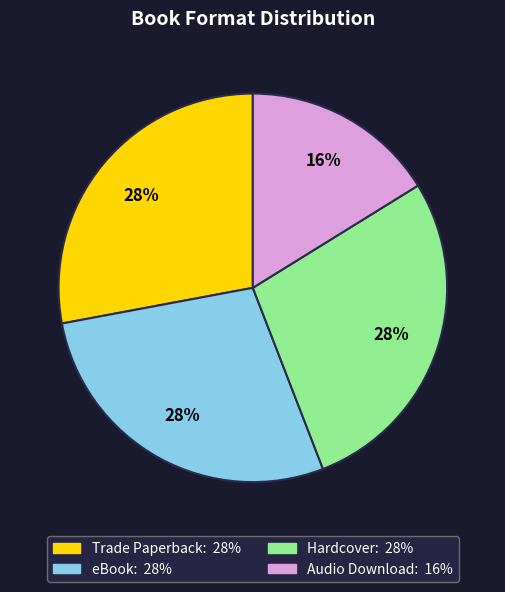

Is there a majority slice in this chart?

No